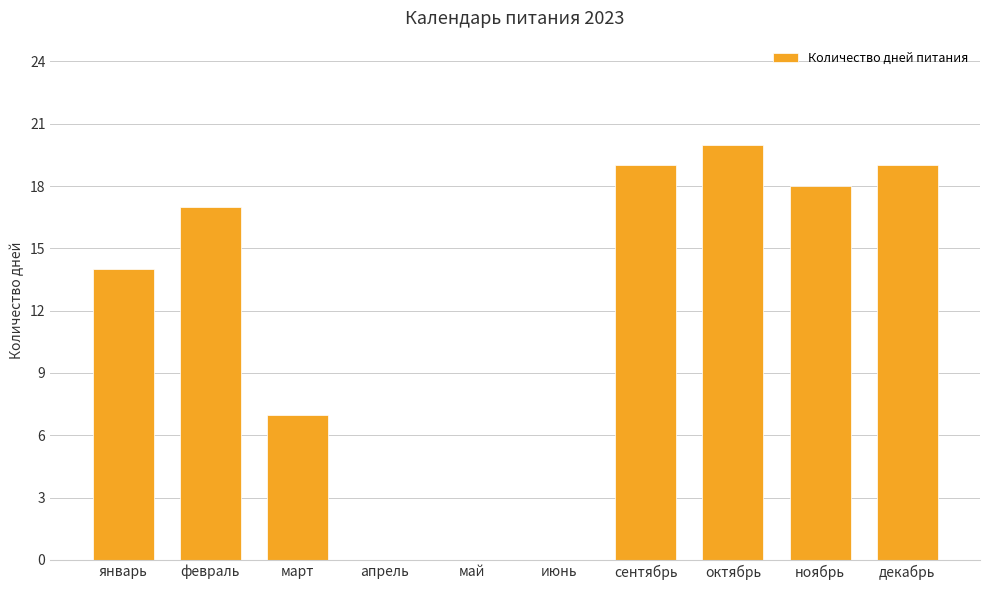

What is the sum of all values?

114